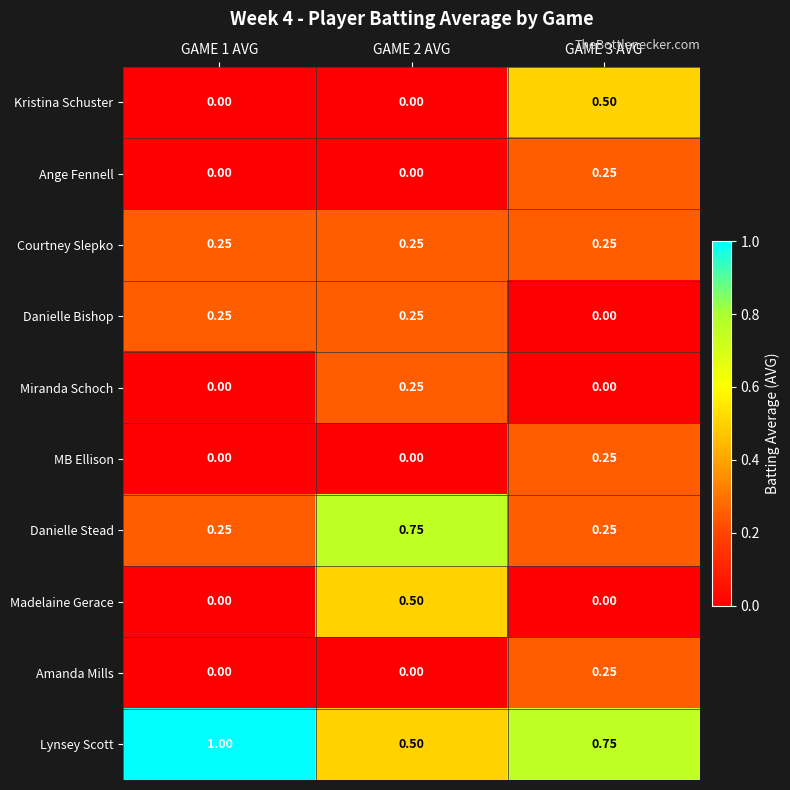

Is the value of Courtney Slepko at GAME 1 AVG greater than the value of Amanda Mills at GAME 1 AVG?

Yes